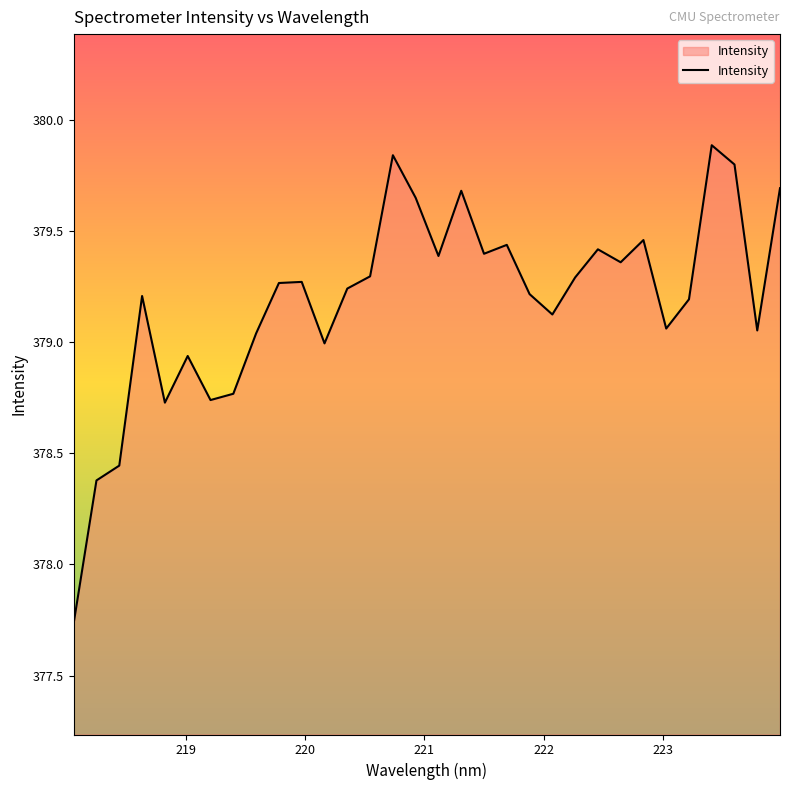

What is the difference between the maximum and minimum values?

2.2